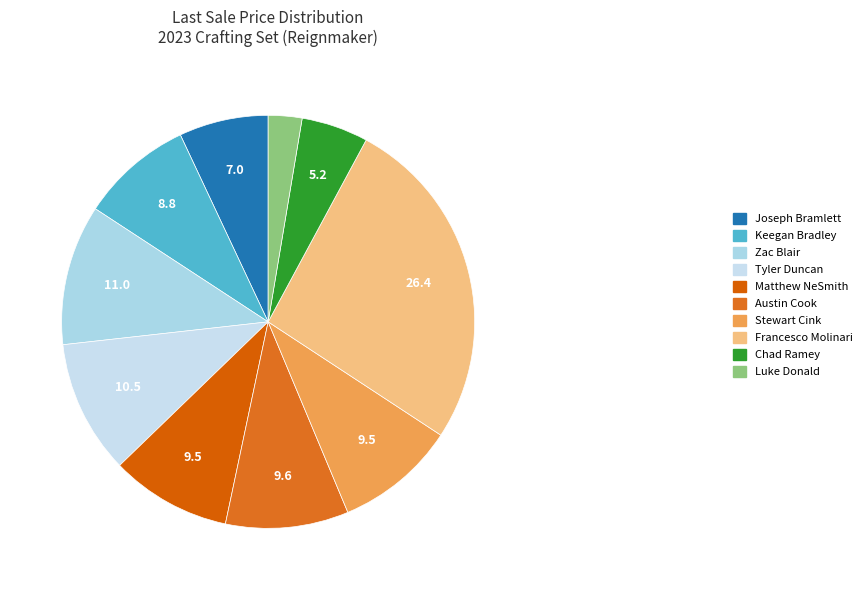

Count the number of slices in the pie.

10